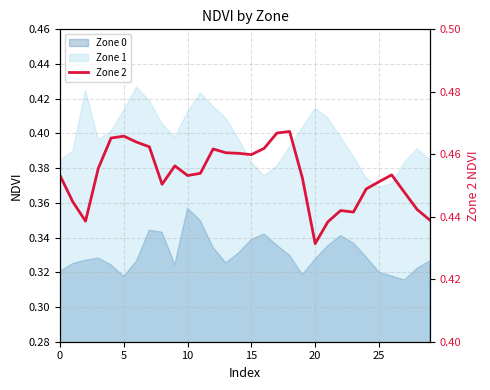

How many data points does each series have?

30